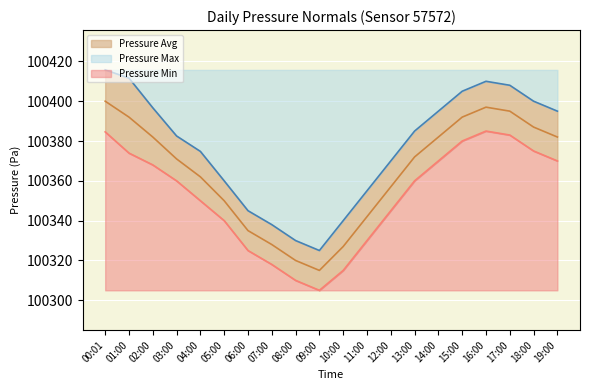

Reading left to right, transcribe all the data shown in this chart.

Pressure Max: 00:01=100415.7	01:00=100411.6	02:00=100396.7	03:00=100382.5	04:00=100374.8	05:00=100360.0	06:00=100345.0	07:00=100338.0	08:00=100330.0	09:00=100325.0	10:00=100340.0	11:00=100355.0	12:00=100370.0	13:00=100385.0	14:00=100395.0	15:00=100405.0	16:00=100410.0	17:00=100408.0	18:00=100400.0	19:00=100395.0
Pressure Min: 00:01=100384.6	01:00=100373.9	02:00=100368.0	03:00=100360.0	04:00=100350.0	05:00=100340.0	06:00=100325.0	07:00=100318.0	08:00=100310.0	09:00=100305.0	10:00=100315.0	11:00=100330.0	12:00=100345.0	13:00=100360.0	14:00=100370.0	15:00=100380.0	16:00=100385.0	17:00=100383.0	18:00=100375.0	19:00=100370.0
Pressure Avg: 00:01=100400.0	01:00=100392.0	02:00=100382.0	03:00=100371.0	04:00=100362.0	05:00=100350.0	06:00=100335.0	07:00=100328.0	08:00=100320.0	09:00=100315.0	10:00=100327.0	11:00=100342.0	12:00=100357.0	13:00=100372.0	14:00=100382.0	15:00=100392.0	16:00=100397.0	17:00=100395.0	18:00=100387.0	19:00=100382.0